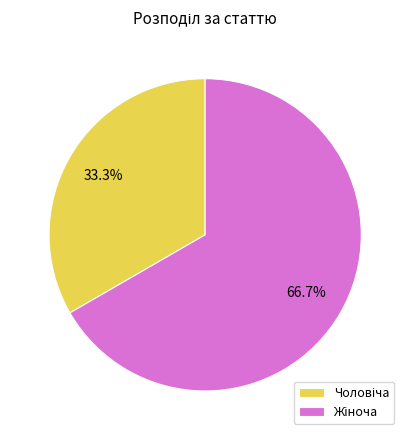

Does any single category account for the majority?

Yes